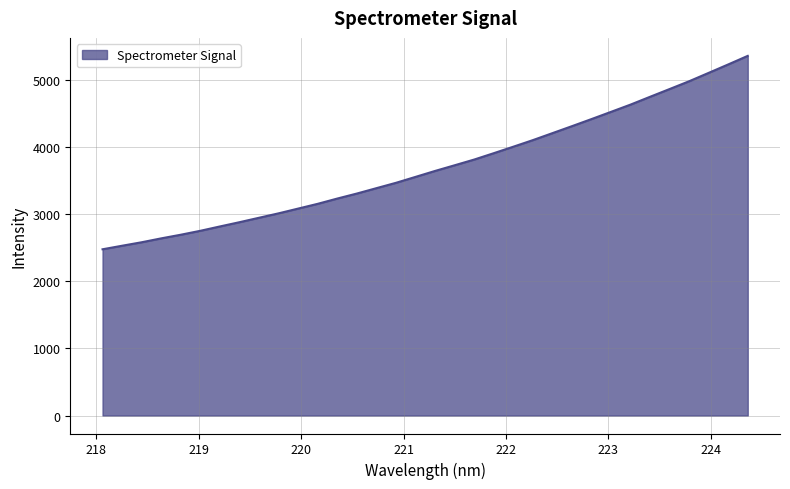

What is the greatest value displayed?

5352.9